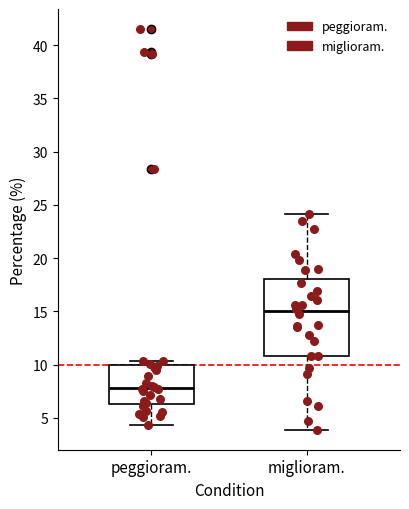

Reading left to right, read every box against the y-axis: the position of its median line, the range the box covers, and the ends of its whiskers. The values are not printed on the chart, so give them approximately, as read against the axis.

peggioram.: median 8.0, box 6.5 to 10.0, whiskers 4.5 to 10.5
miglioram.: median 15.0, box 11.0 to 18.0, whiskers 4.0 to 24.0